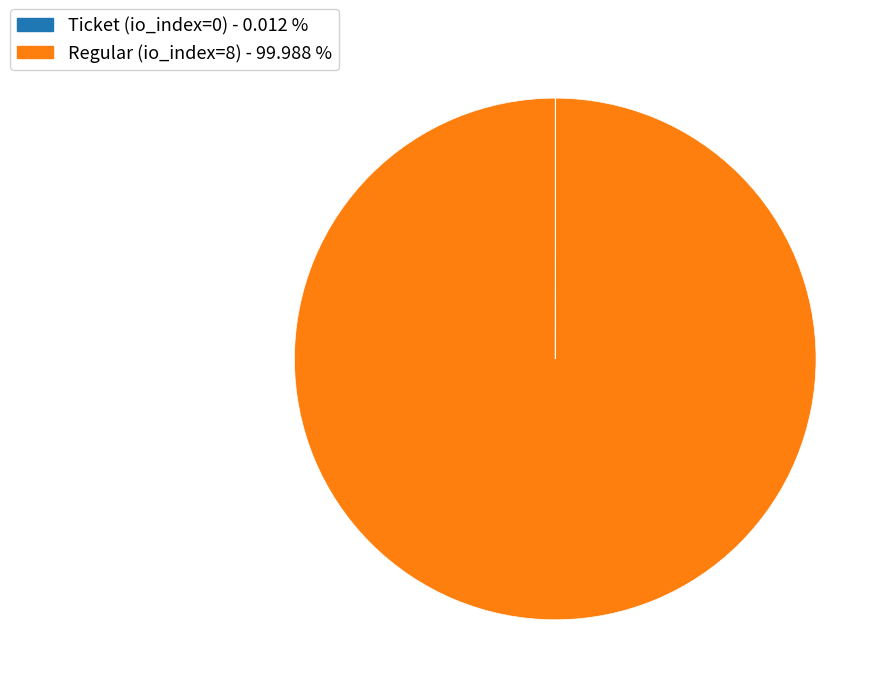

Is there a majority slice in this chart?

Yes